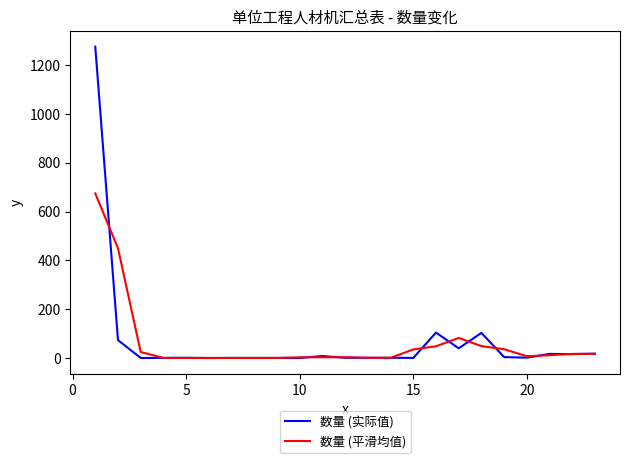

How many lines are shown in the chart?

2